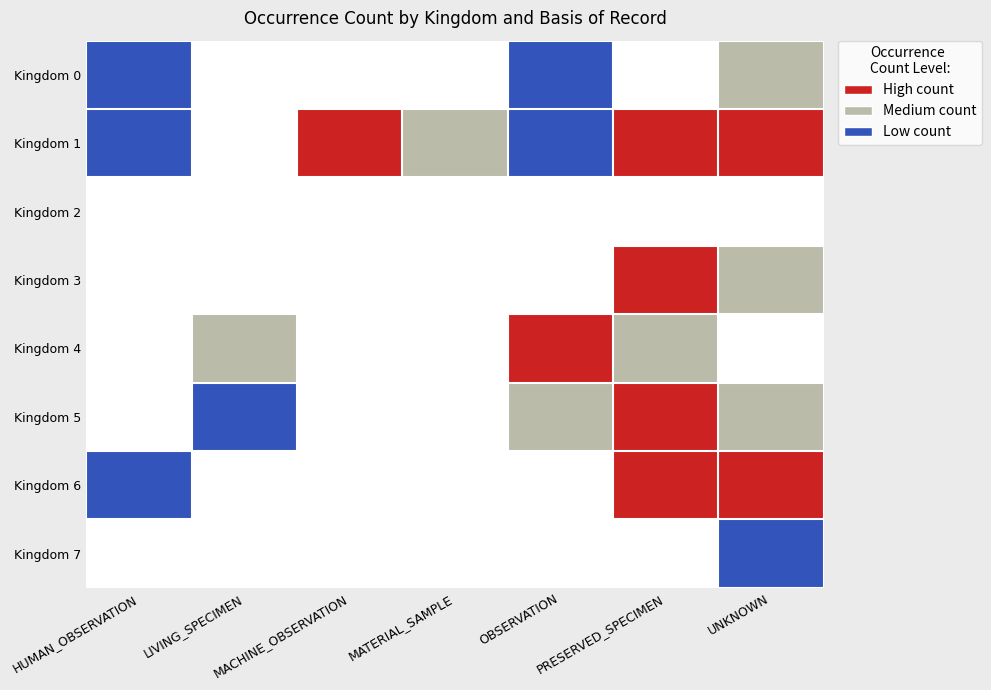

At which category does the chart reach its peak across all series?

MACHINE_OBSERVATION